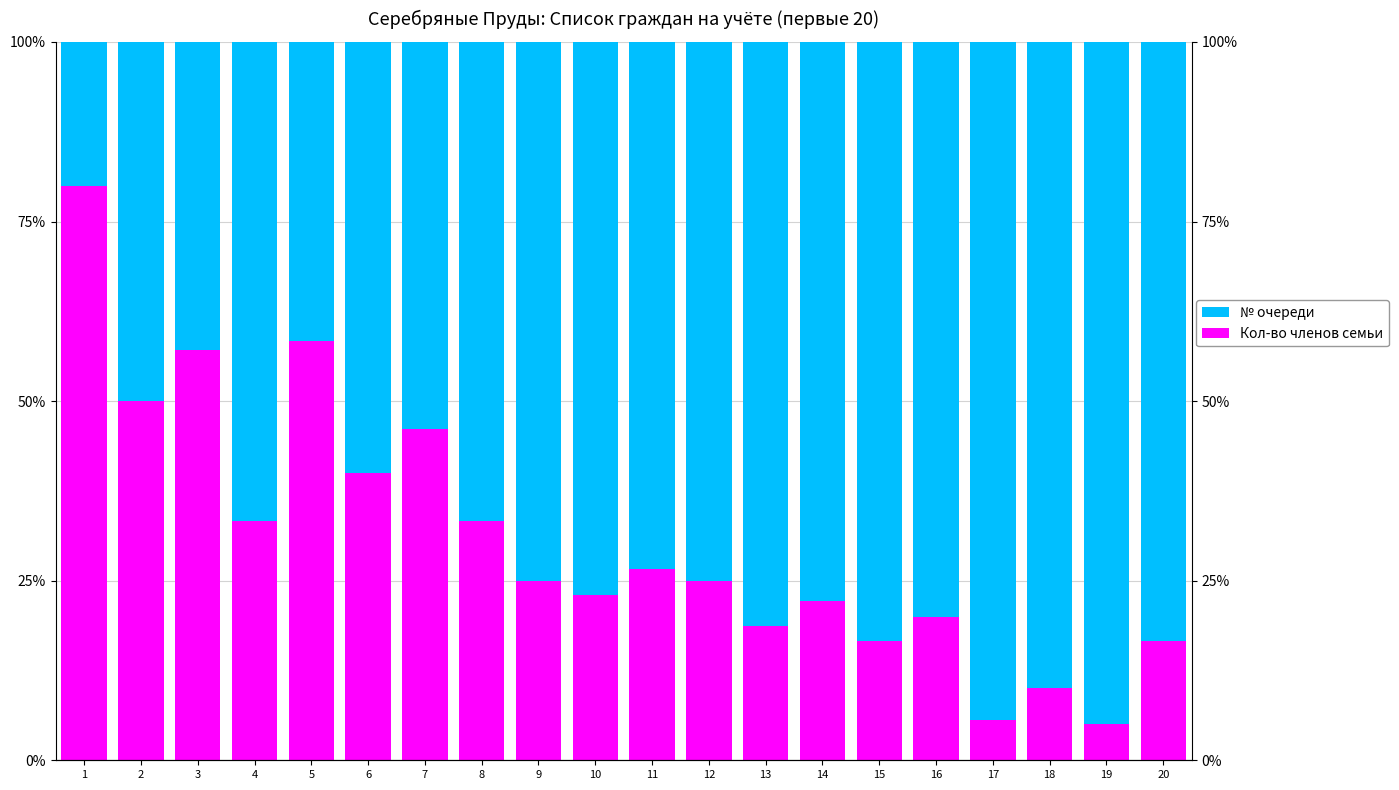

Reading right to left, transcribe all the data shown in this chart.

№ очереди: 83.3	95.0	90.0	94.4	80.0	83.3	77.8	81.2	75.0	73.3	76.9	75.0	66.7	53.8	60.0	41.7	66.7	42.9	50.0	20.0
Кол-во членов семьи: 16.7	5.0	10.0	5.6	20.0	16.7	22.2	18.8	25.0	26.7	23.1	25.0	33.3	46.2	40.0	58.3	33.3	57.1	50.0	80.0